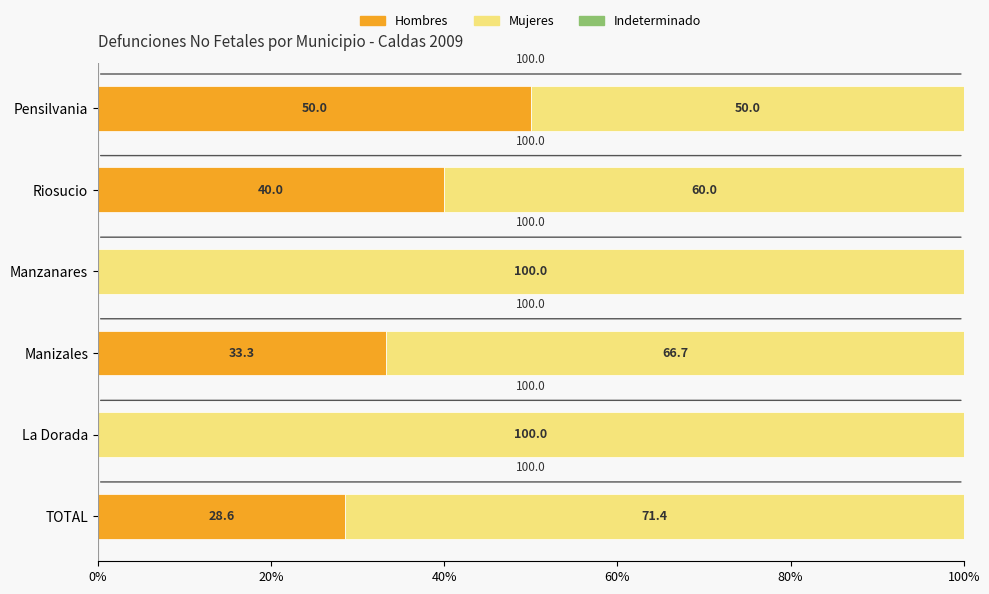

The Hombres series shows -21.9 at La Dorada. True or false?

False